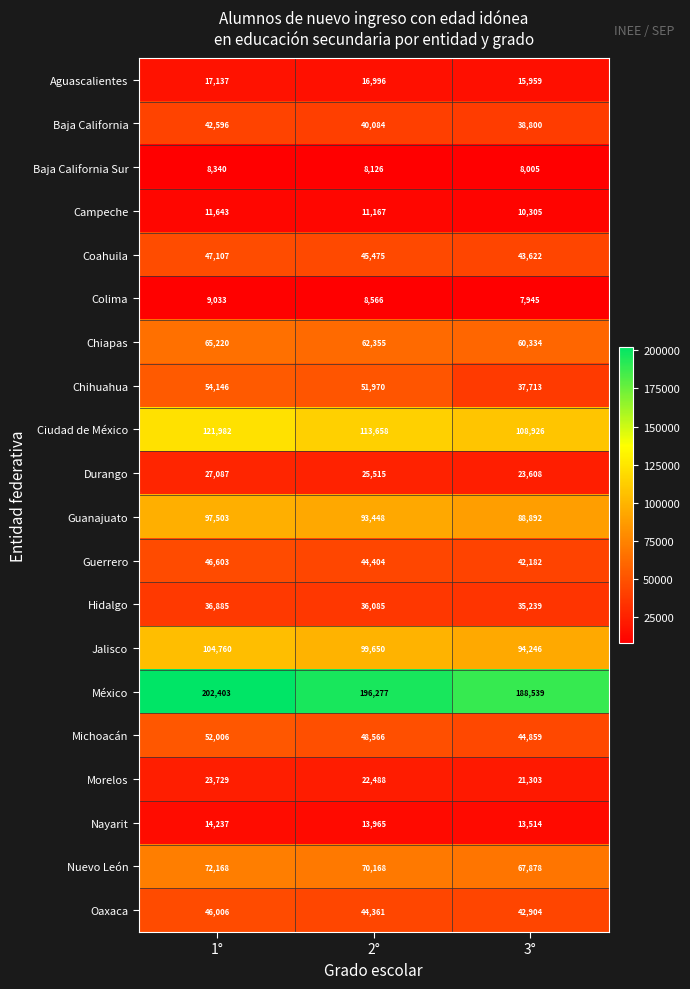

At how many categories does at least one series exceed 87670?

3